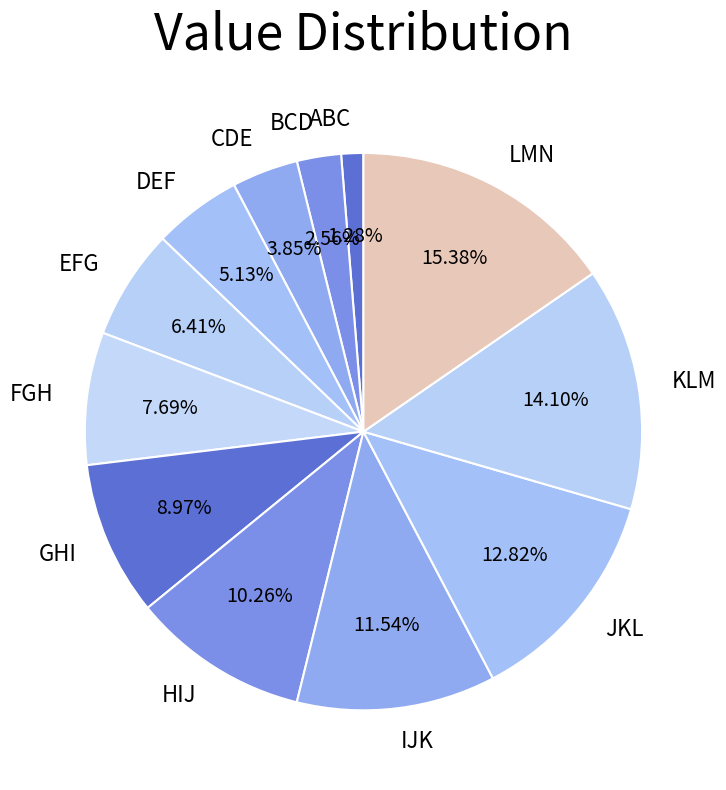

True or false: IJK accounts for 24% of the total.

False